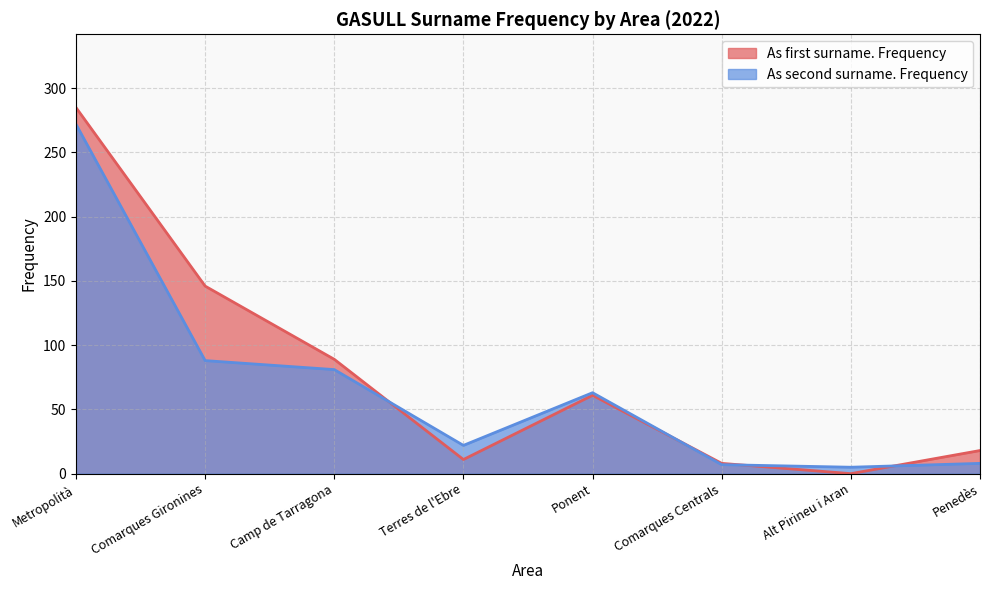

The value of As second surname. Frequency at Penedès is 8. True or false?

True